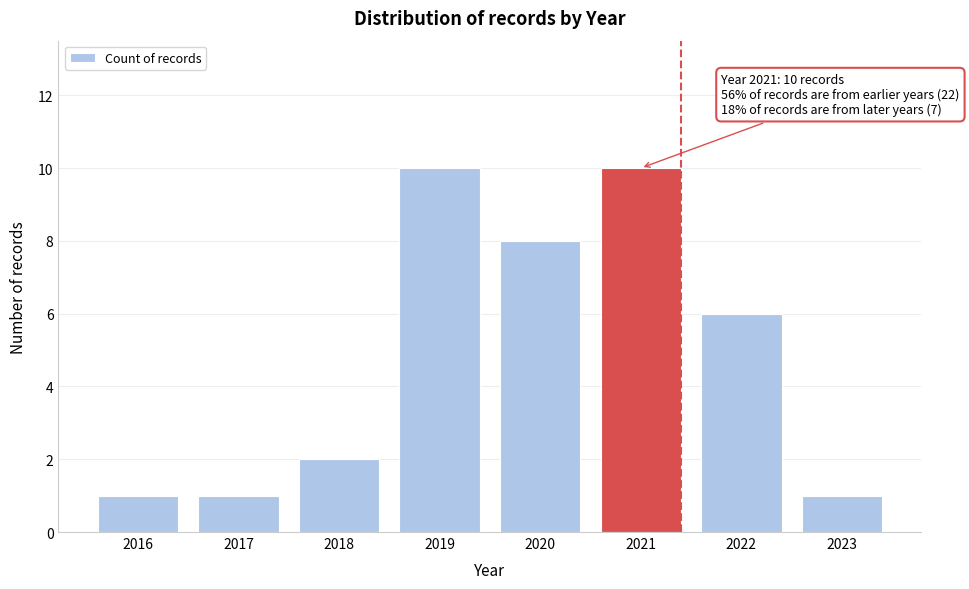

Reading left to right, list all the values displayed in this chart.

2016=1	2017=1	2018=2	2019=10	2020=8	2021=10	2022=6	2023=1